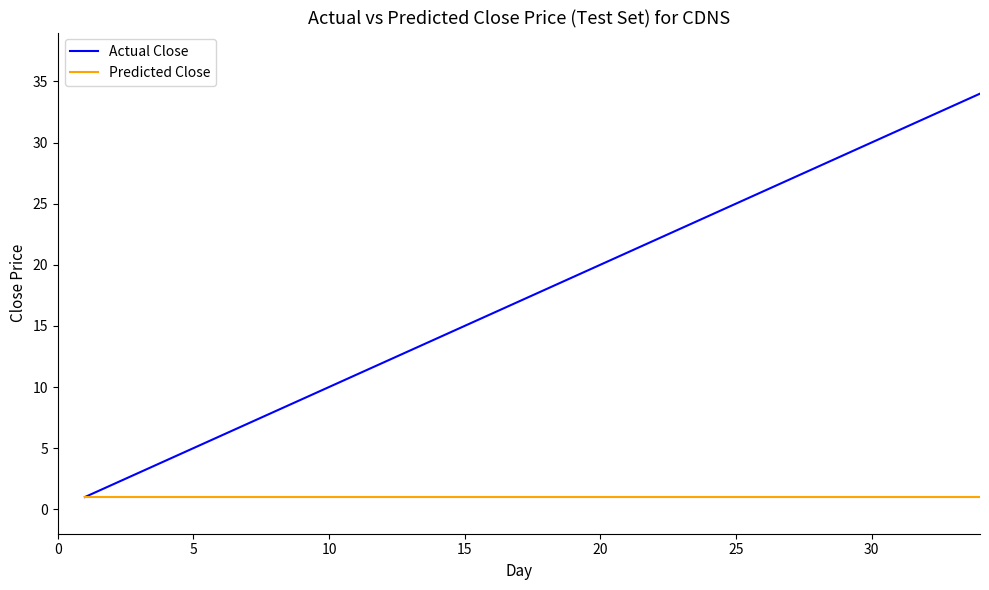

Does the chart display data point markers on the line(s)?

No